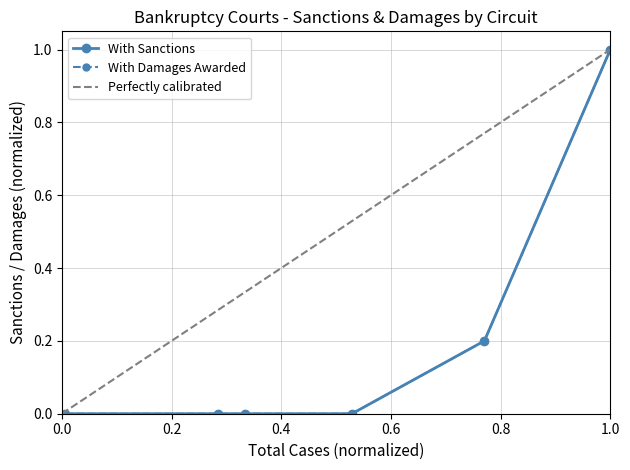

True or false: With Sanctions has more than 1 points higher than both neighbors.

False